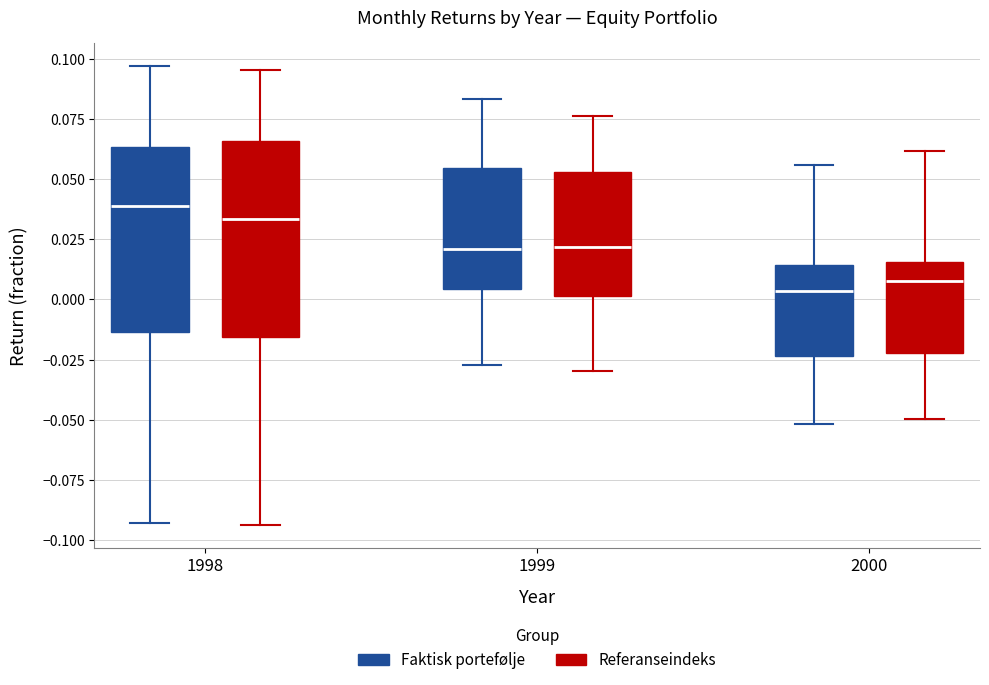

Where is the lower edge of the box for 2000 (Faktisk portefølje) on the y-axis? The values are not printed on the chart, so give them approximately, as read against the axis.

-0.025